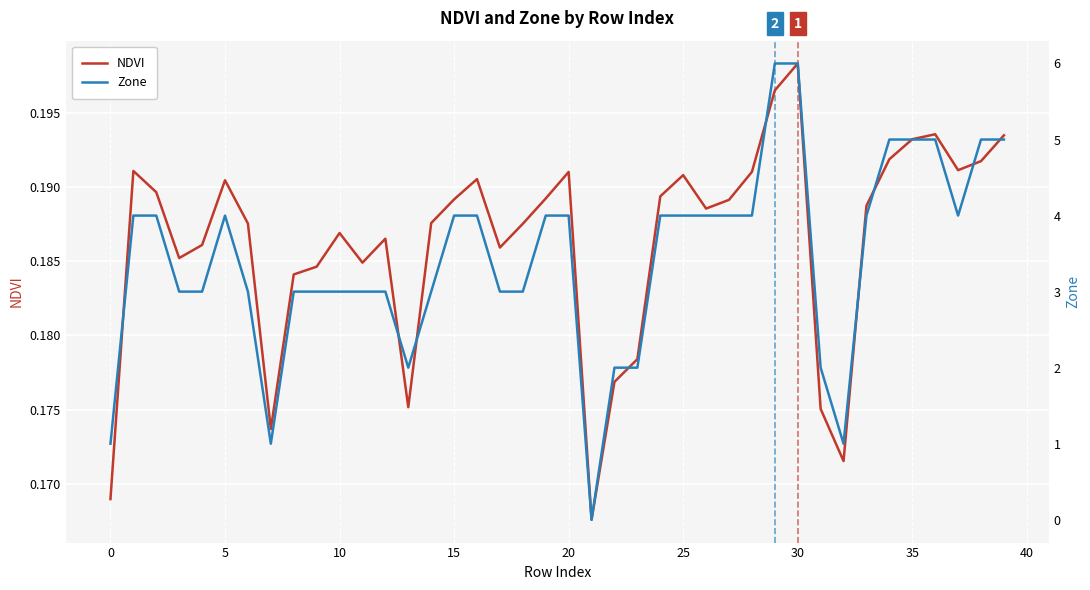

What is the difference between the highest and lowest values at 23?

1.8